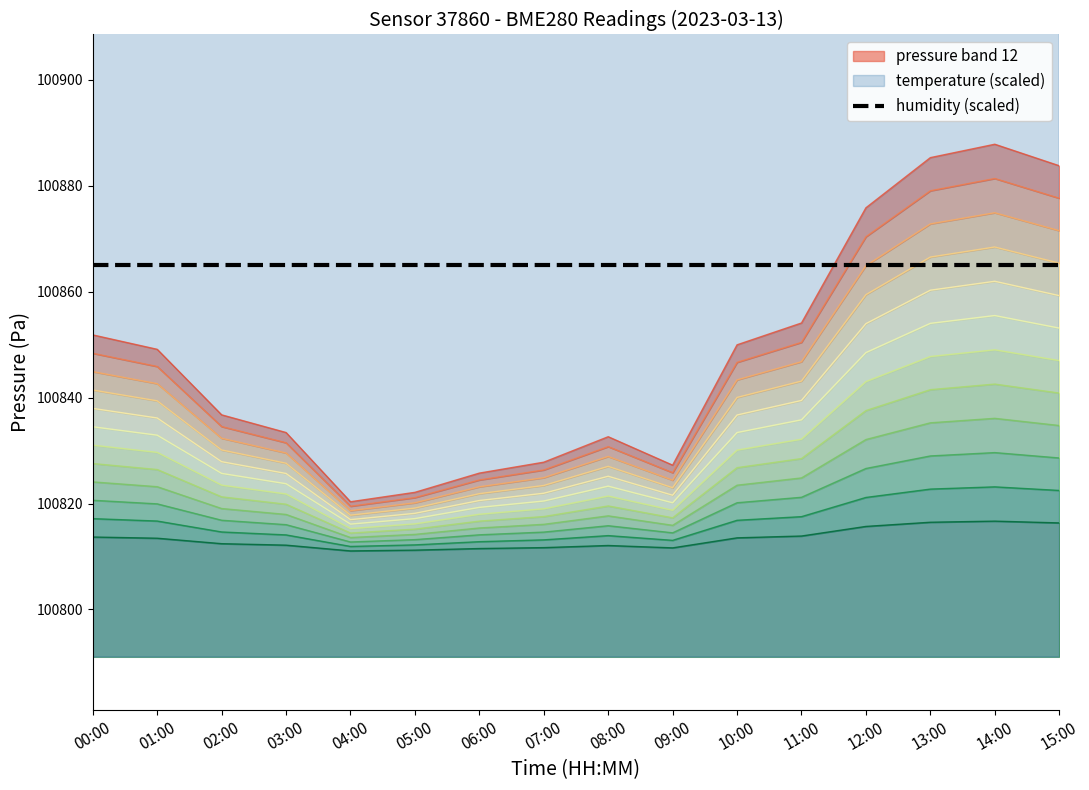

How many data points does each series have?

16